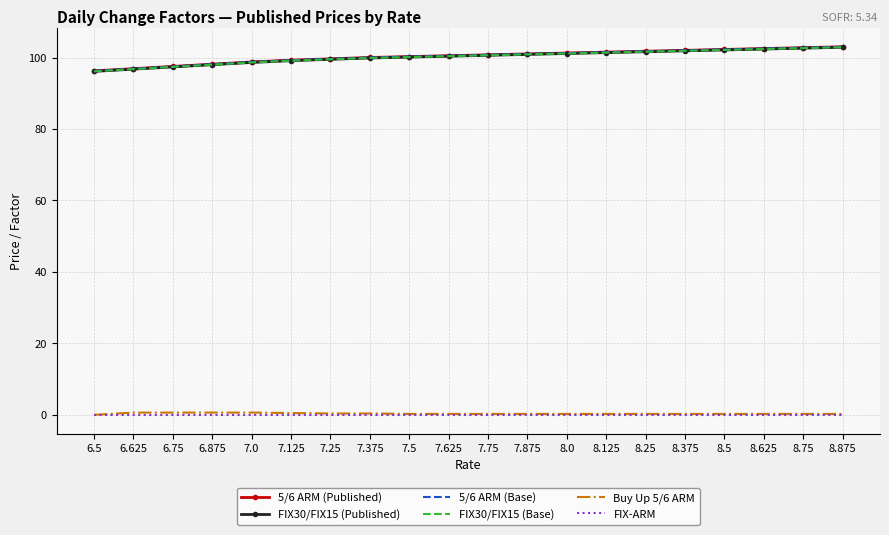

What is the sum of all 5/6 ARM (Base) values?

2006.1